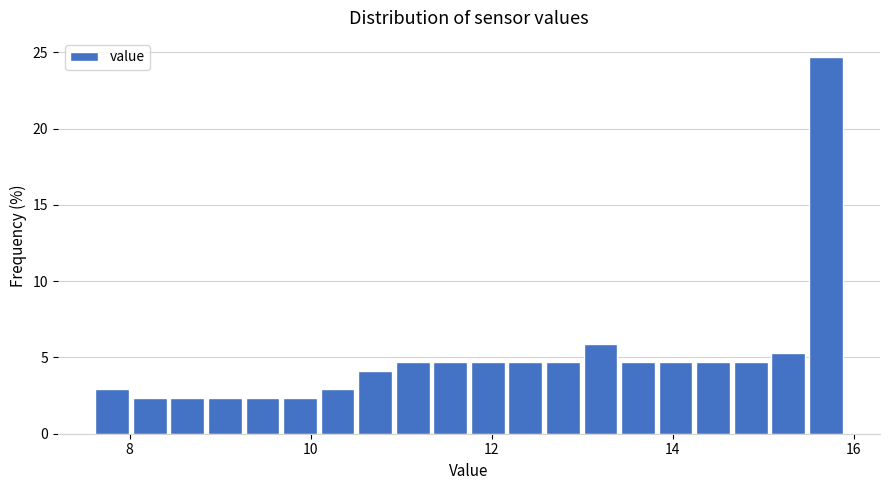

Read against the x-axis, roughly where is the centre of the tallest bar?

15.6